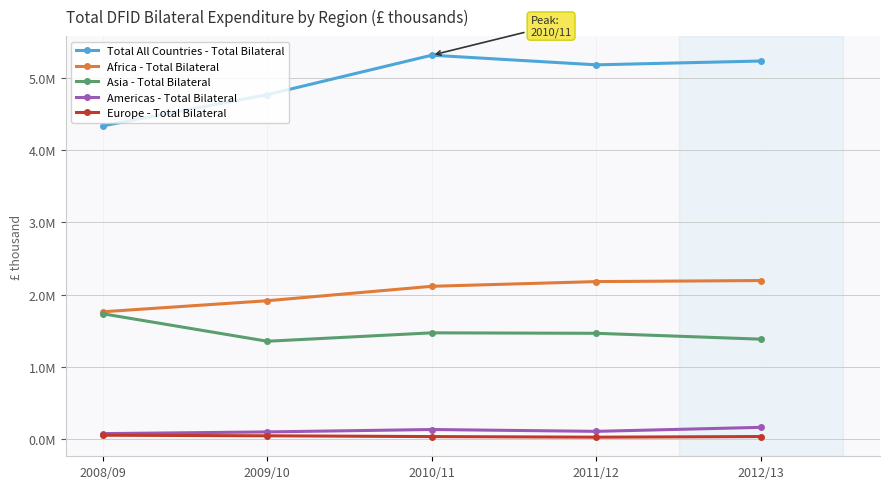

True or false: Europe - Total Bilateral has more than 2 interior local peaks.

False